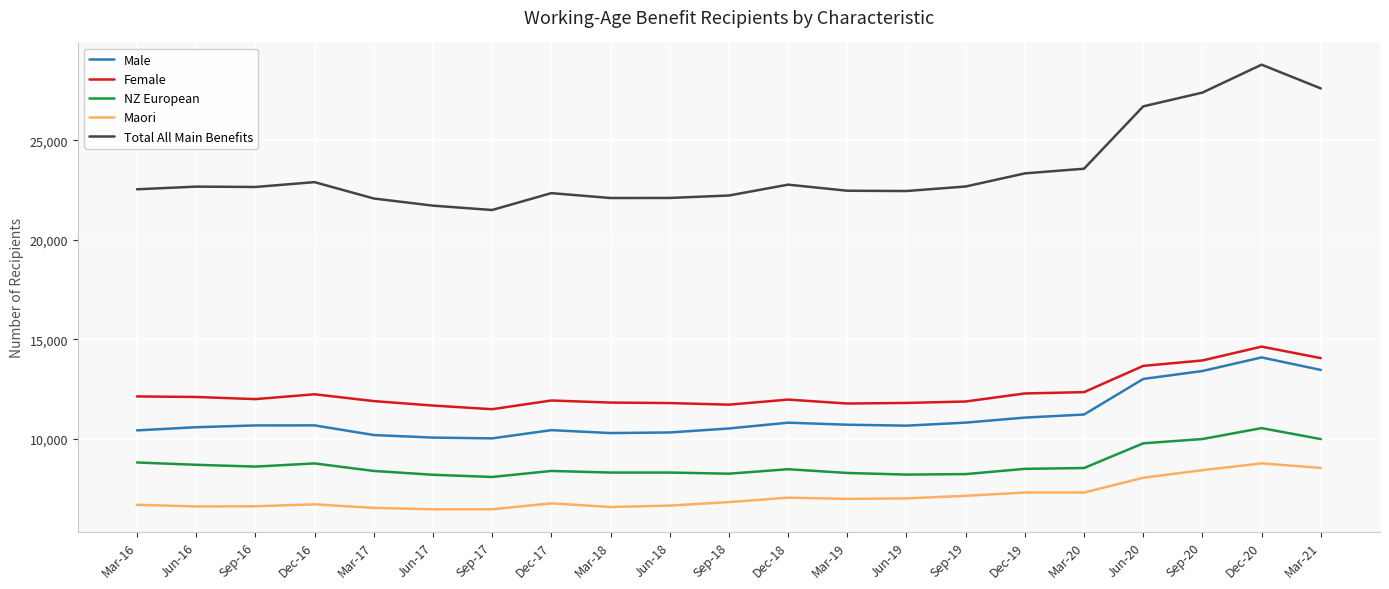

Rank the series at Mar-18 from lowest to highest value.

Maori, NZ European, Male, Female, Total All Main Benefits